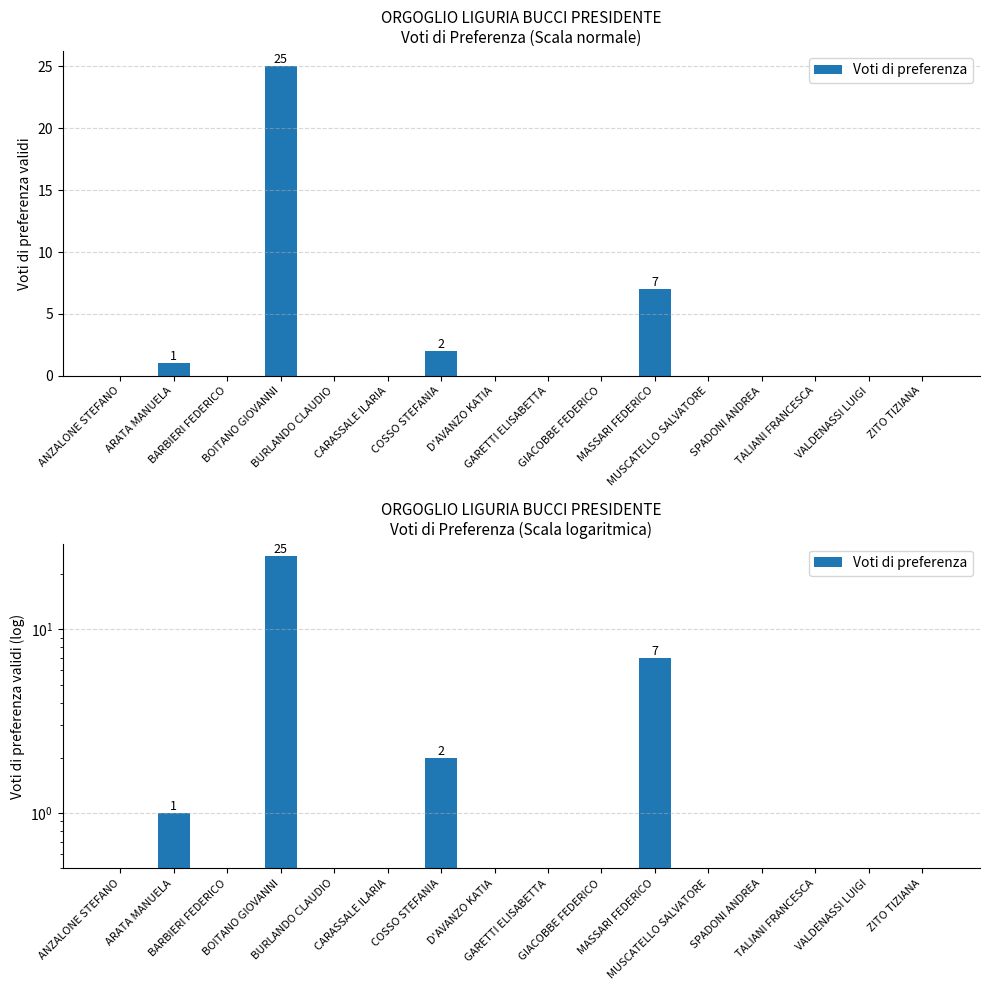

True or false: the data shows 12 at ANZALONE STEFANO.

False